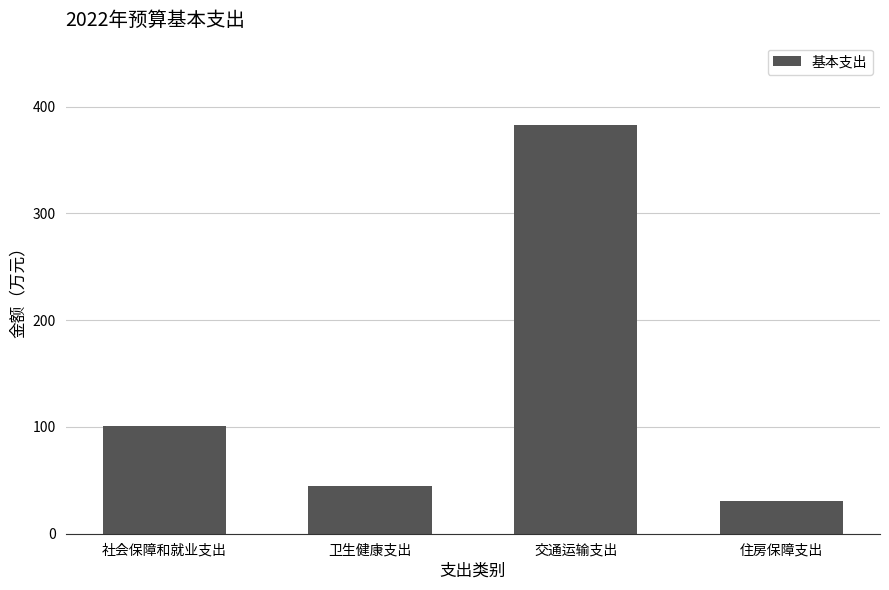

Is it true that the value at 卫生健康支出 is 44.6?

True